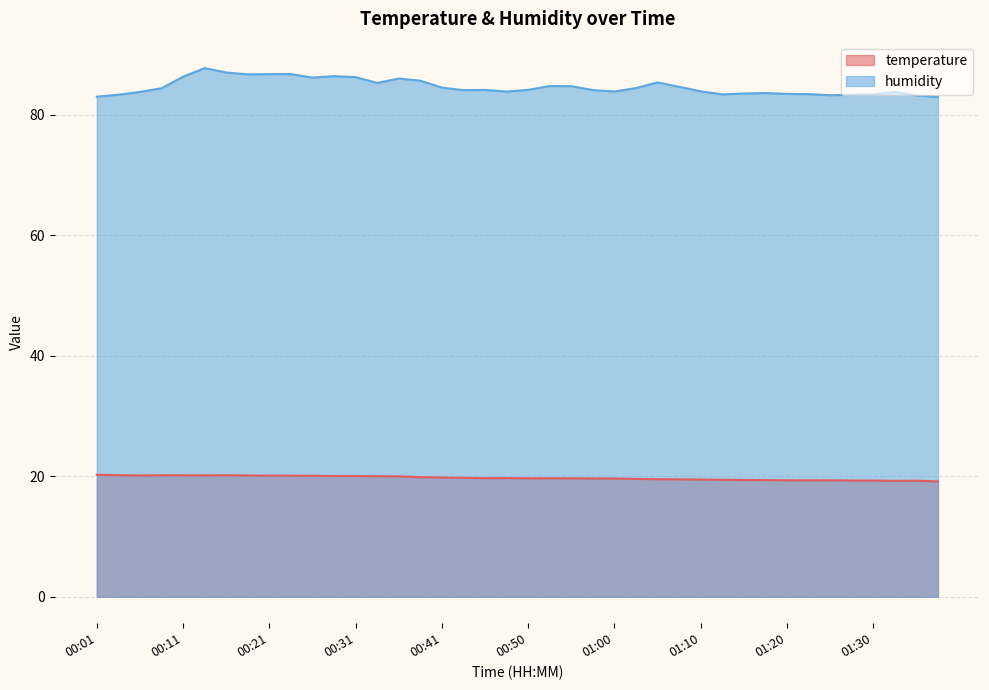

Is the value of humidity at 00:55 greater than the value of temperature at 01:00?

Yes